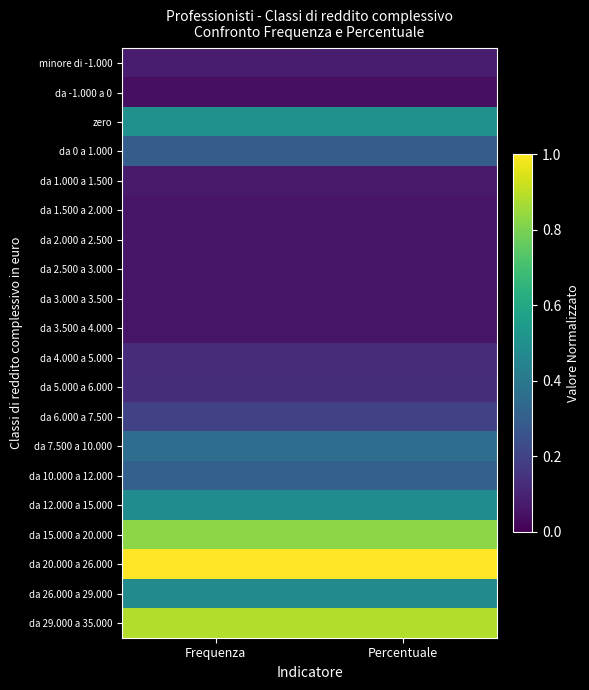

Between Percentuale and Frequenza, which is larger?

Percentuale